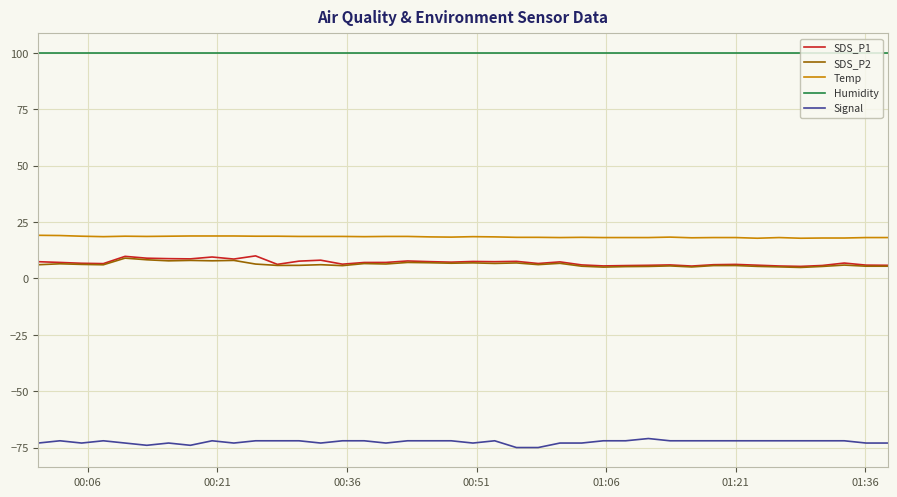

True or false: SDS_P1 and Temp intersect in this chart.

False